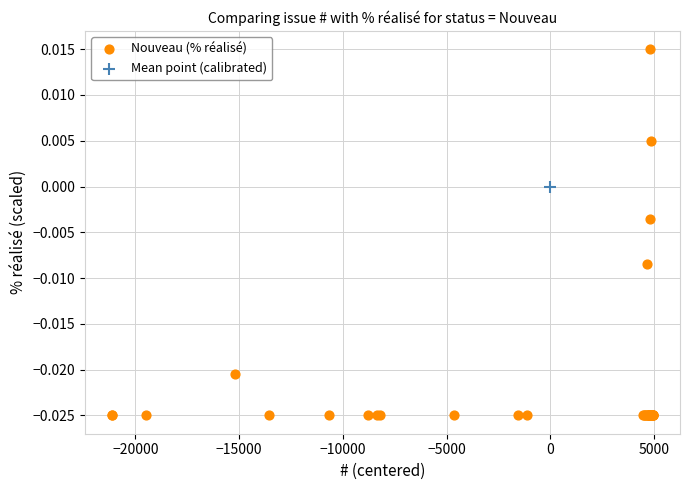

What are all the series names shown in the legend?

Nouveau (% réalisé), Mean point (calibrated)